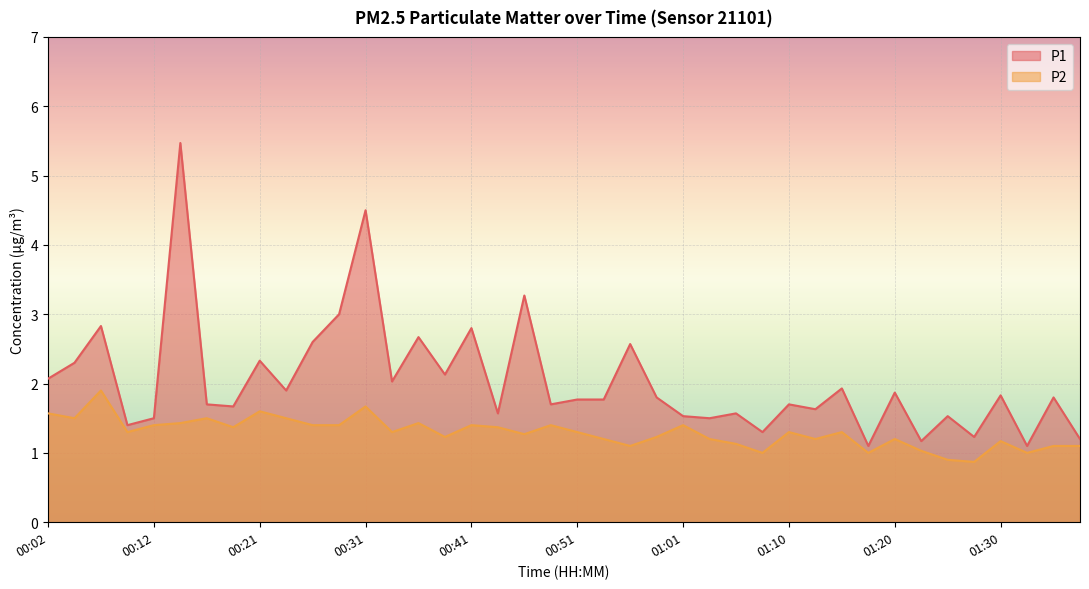

List the series in order of their peak value, highest first.

P1, P2